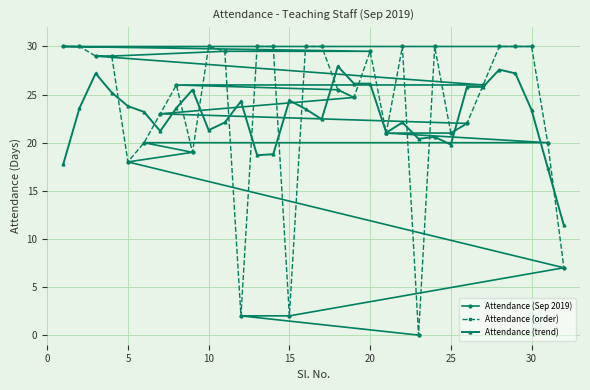

List the series in order of their peak value, lowest first.

Attendance (trend), Attendance (Sep 2019), Attendance (order)